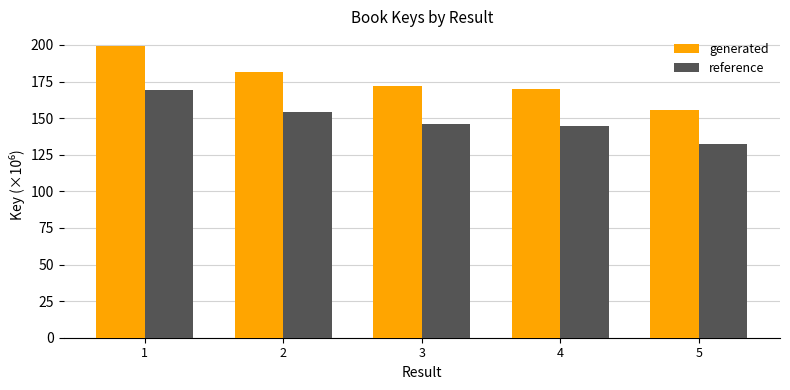

What is the minimum value shown in the chart?

132.4